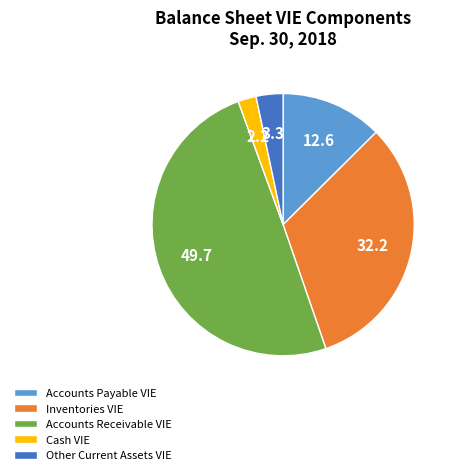

Do Accounts Payable VIE and Inventories VIE together represent more than half of the pie?

No